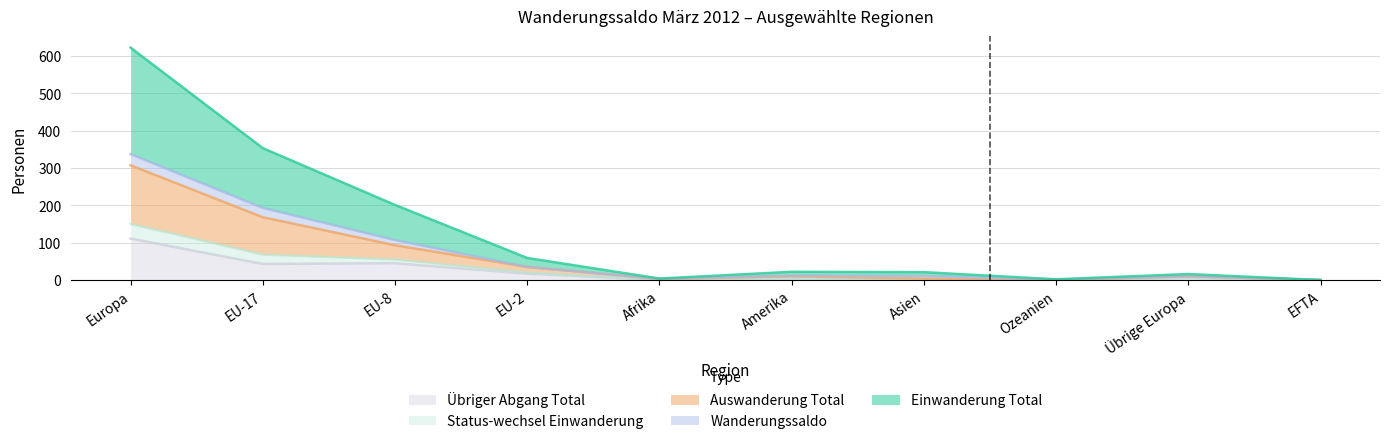

What are all the series names shown in the legend?

Übriger Abgang Total, Status-wechsel Einwanderung, Auswanderung Total, Wanderungssaldo, Einwanderung Total